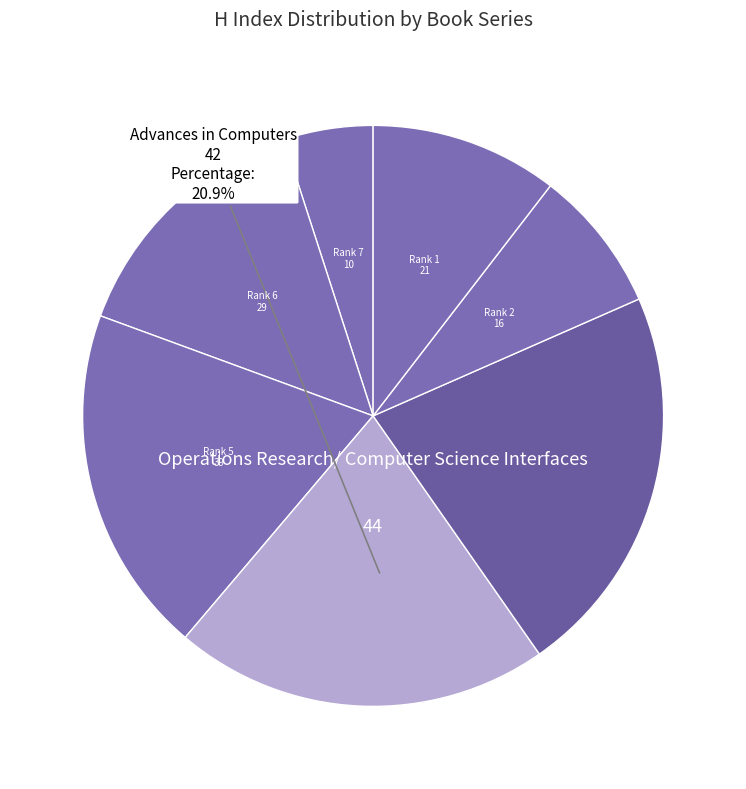

What is the largest slice in the pie chart?

Rank 3